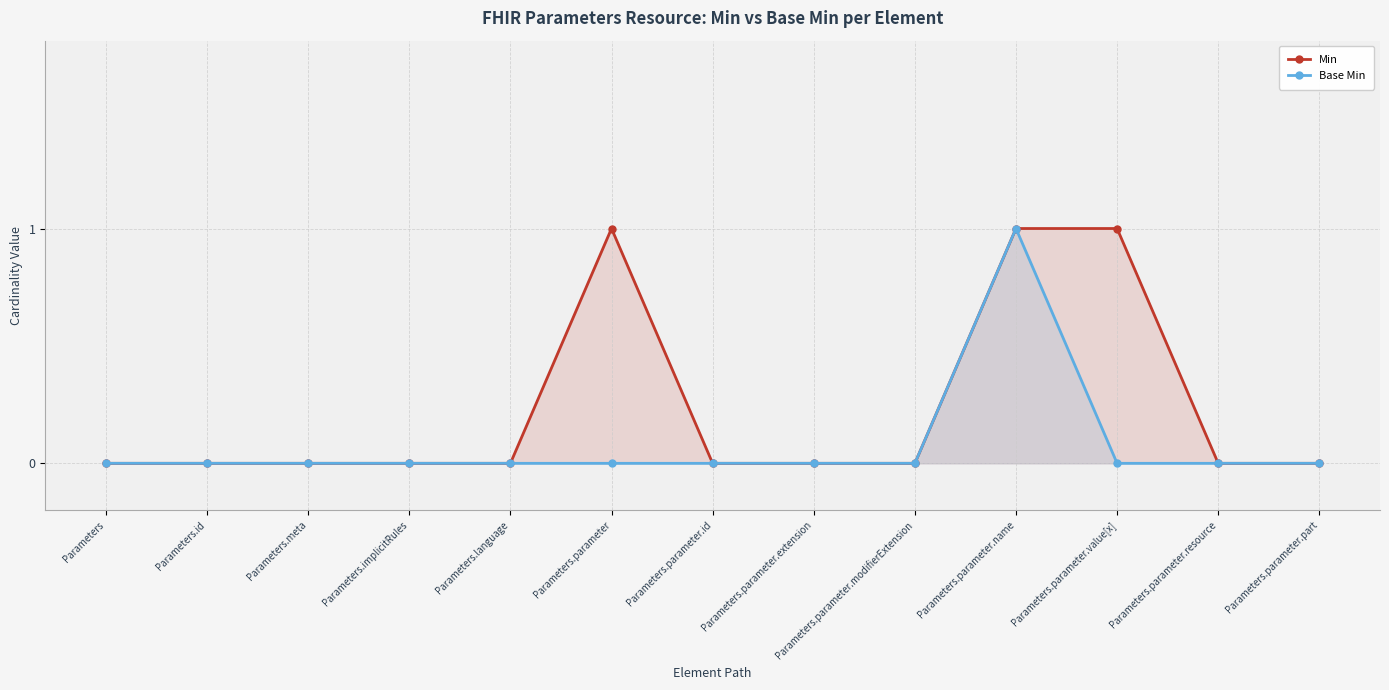

The value of Min at Parameters.language is 0. True or false?

True